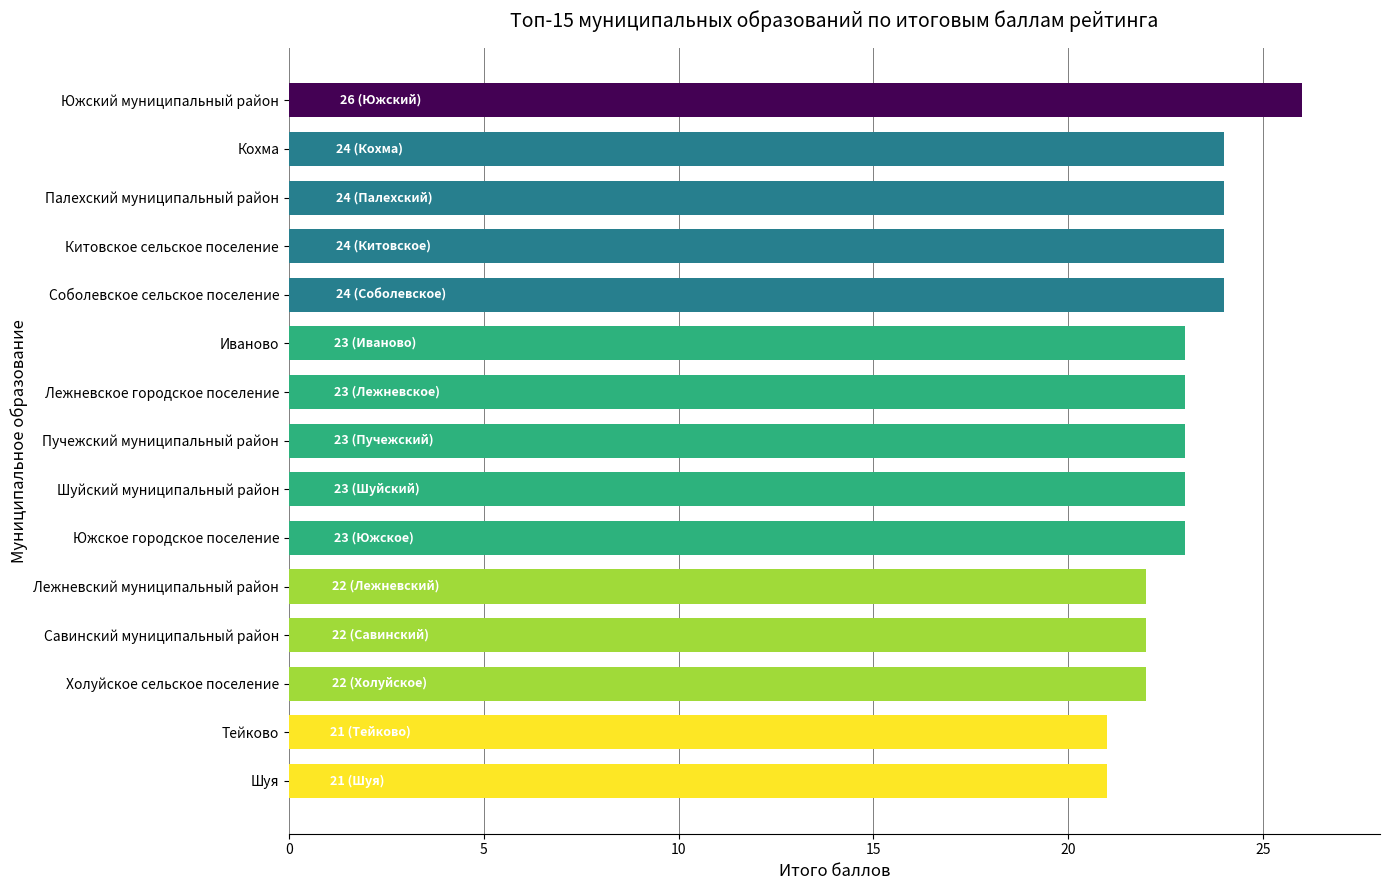

How many values are between 22 and 24?

12